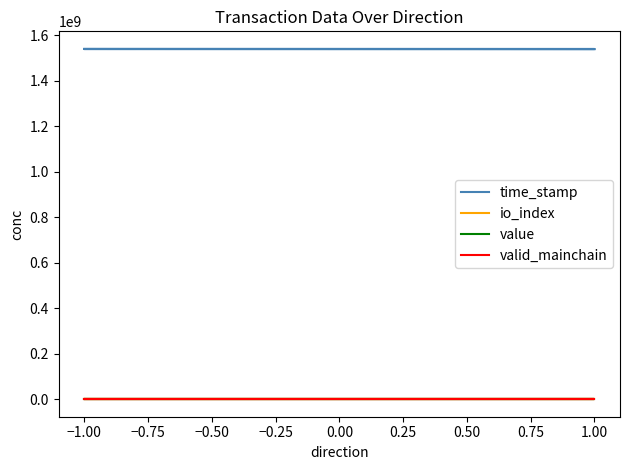

At −1.00, list the series in order from largest to smallest.

time_stamp, value, io_index, valid_mainchain